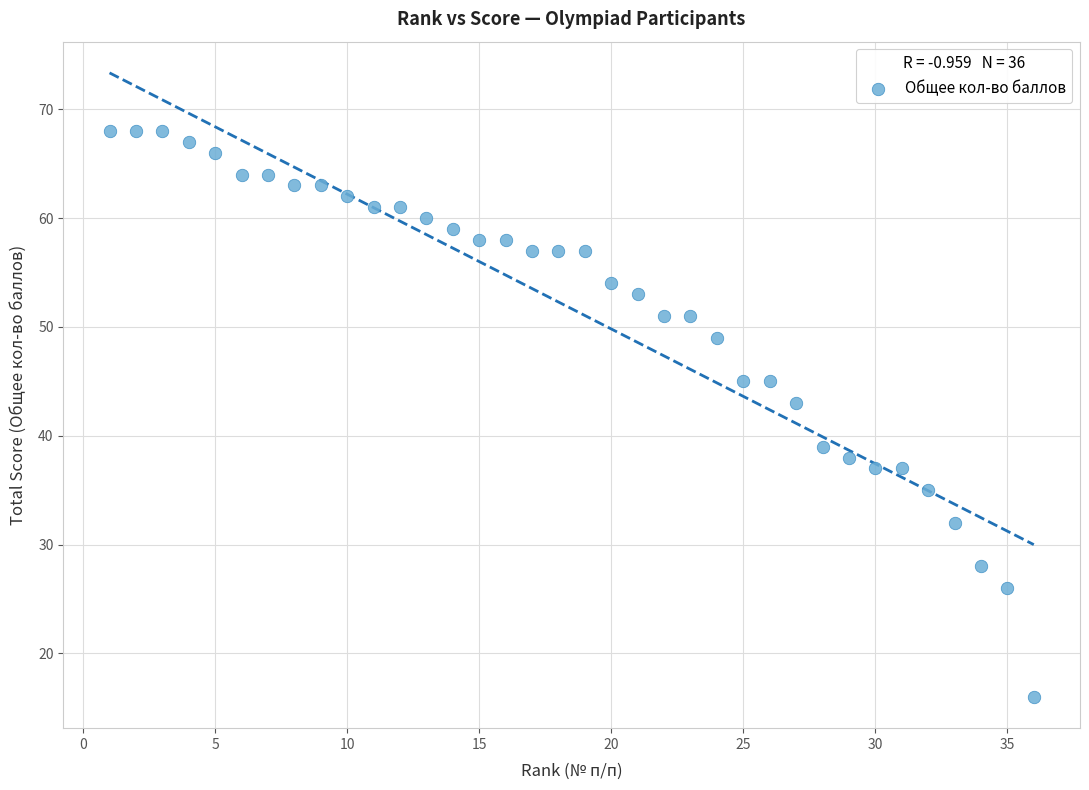

What Y value in the scatter plot is closest to 42?

43